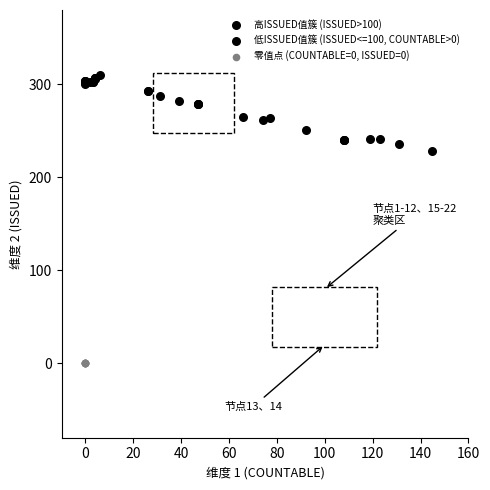

Which series contains the lowest Y value?

零值点 (COUNTABLE=0, ISSUED=0)